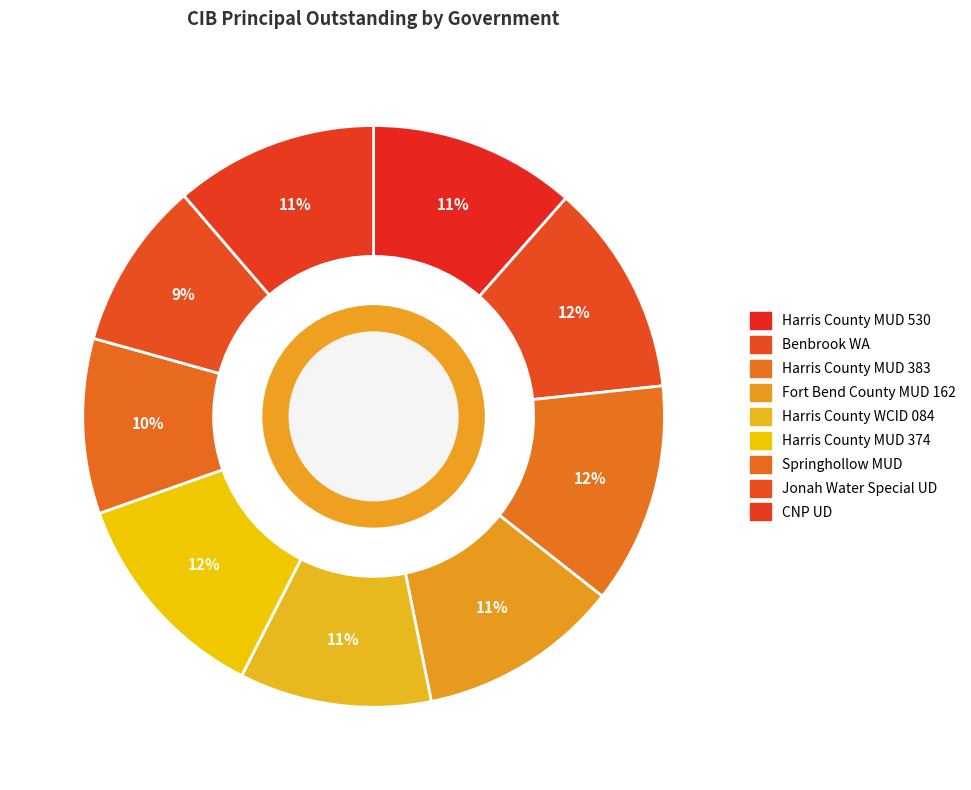

What percentage is the Springhollow MUD slice, to the nearest percent?

10%